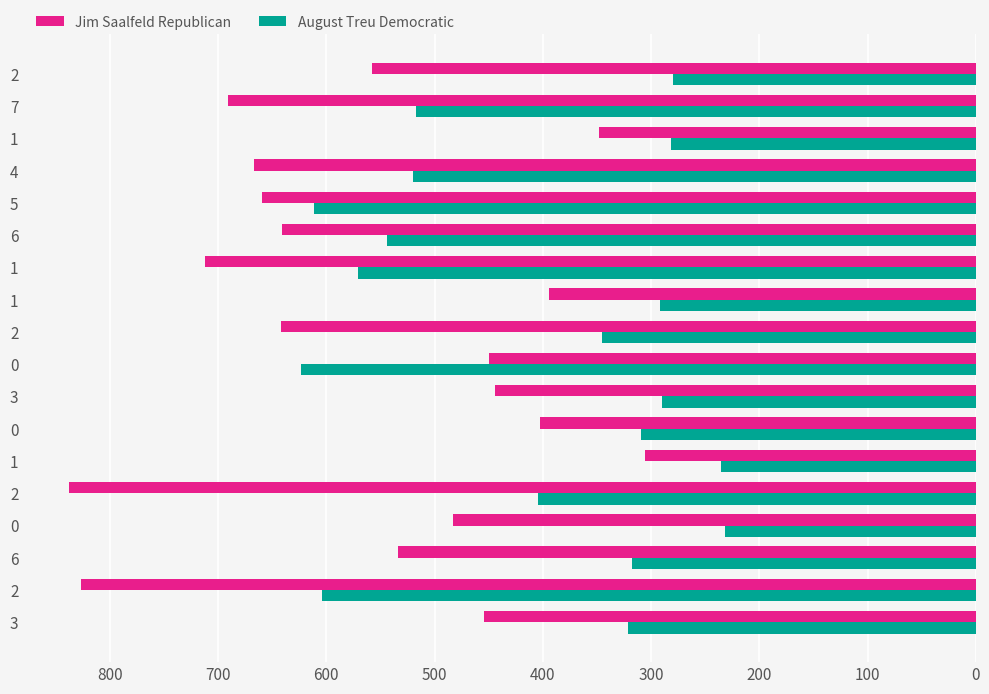

How many data points in Jim Saalfeld Republican are less than 558?

9